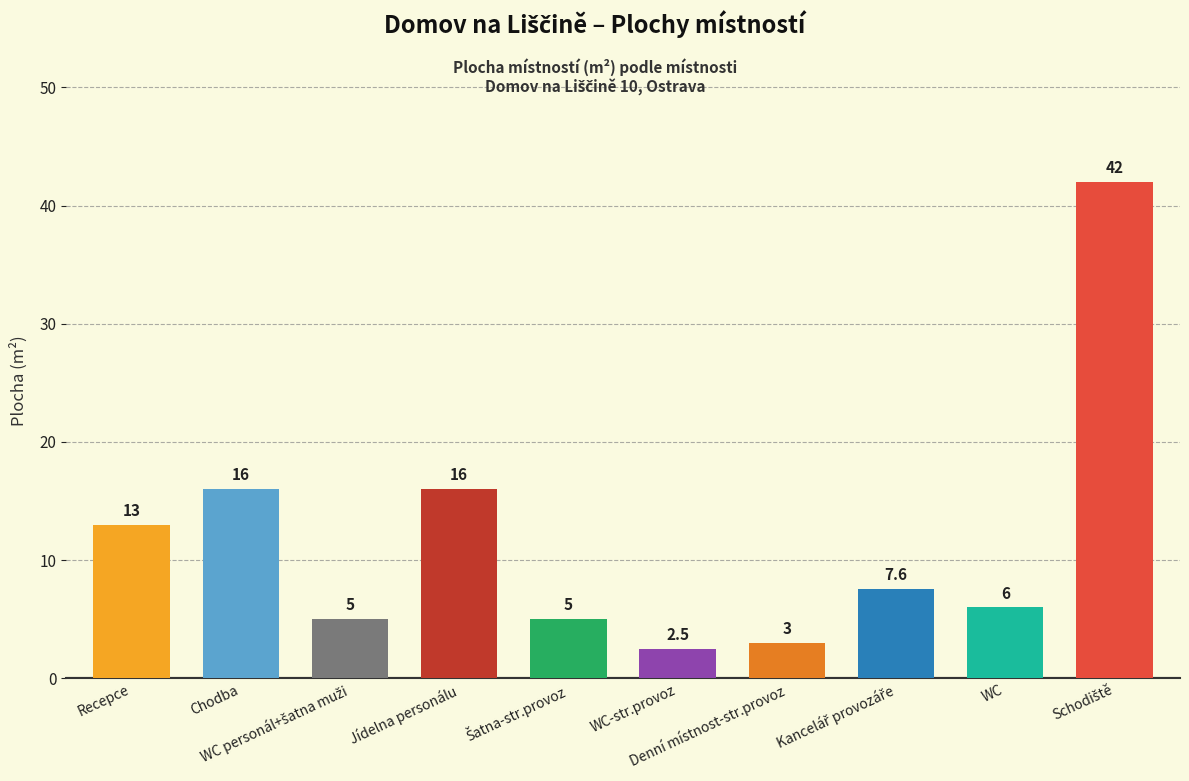

What is the difference between the maximum and second lowest values?

39.0